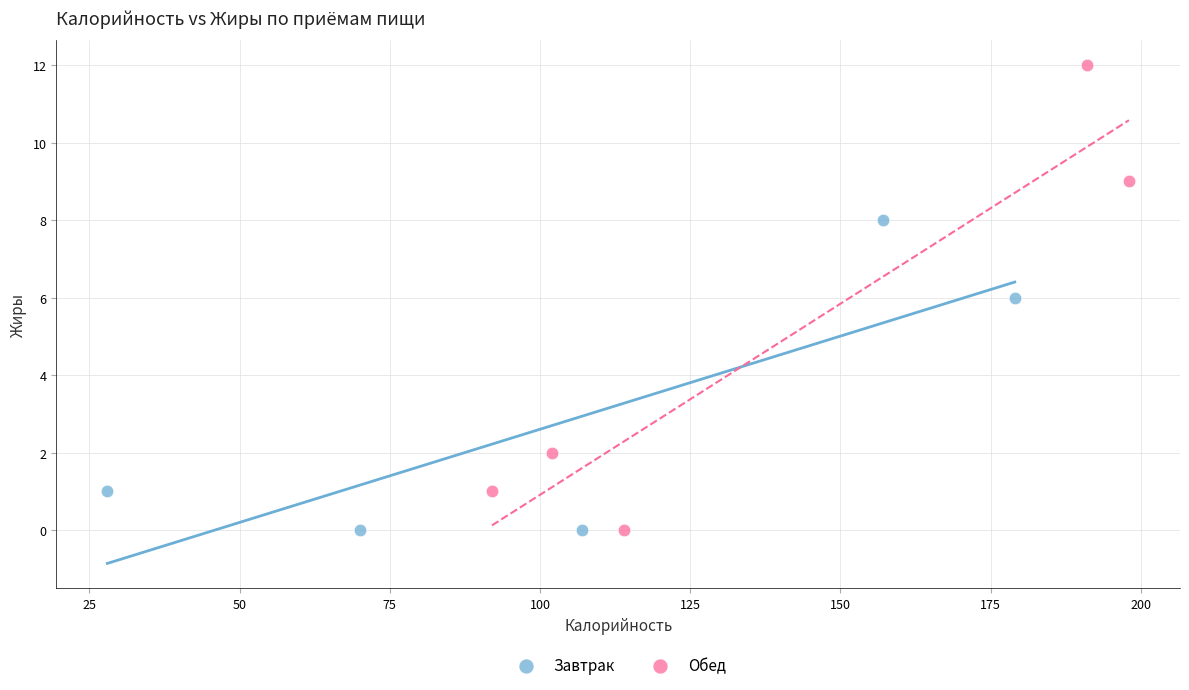

Which series contains the highest Y value?

Обед